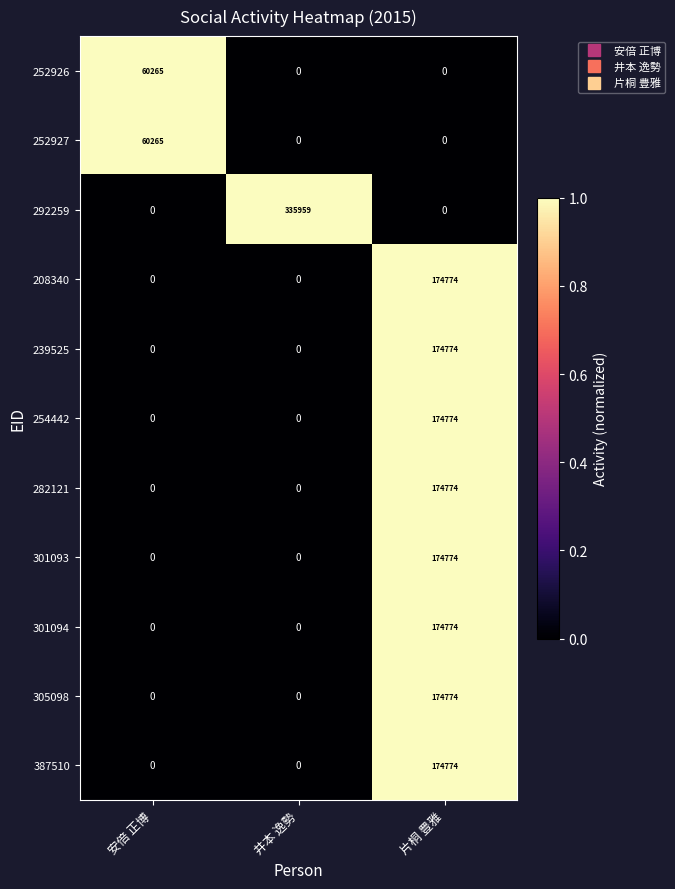

How many series are shown in this chart?

11